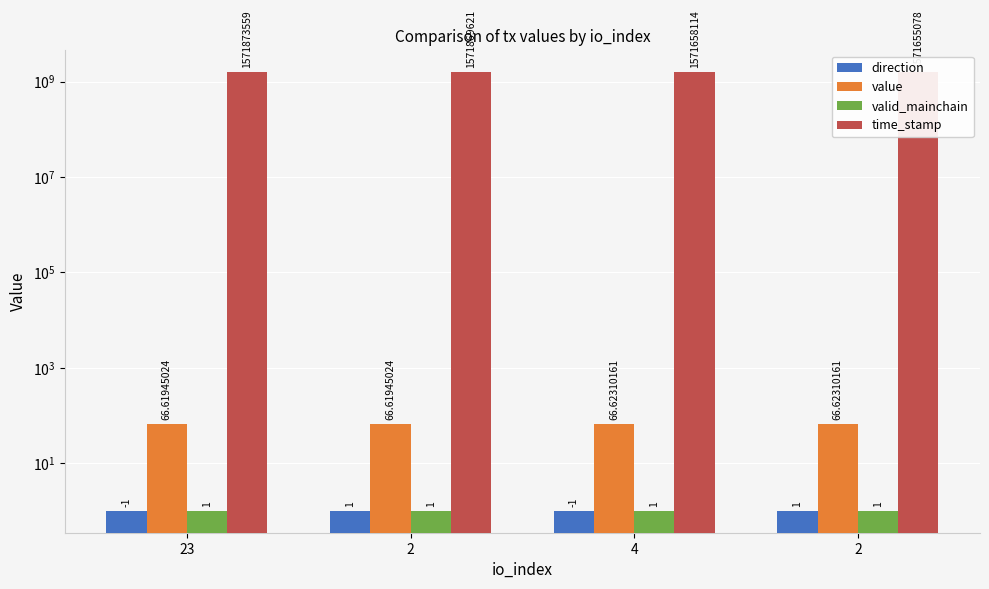

What value does the value series have at 4?

66.6